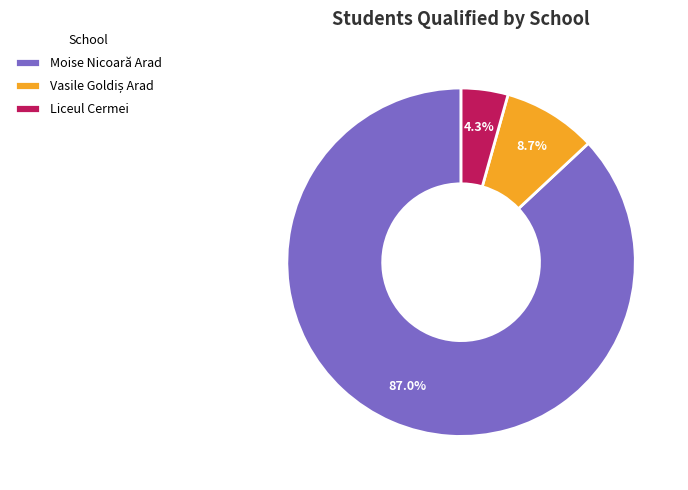

Which category has the biggest portion of the pie?

Moise Nicoară Arad